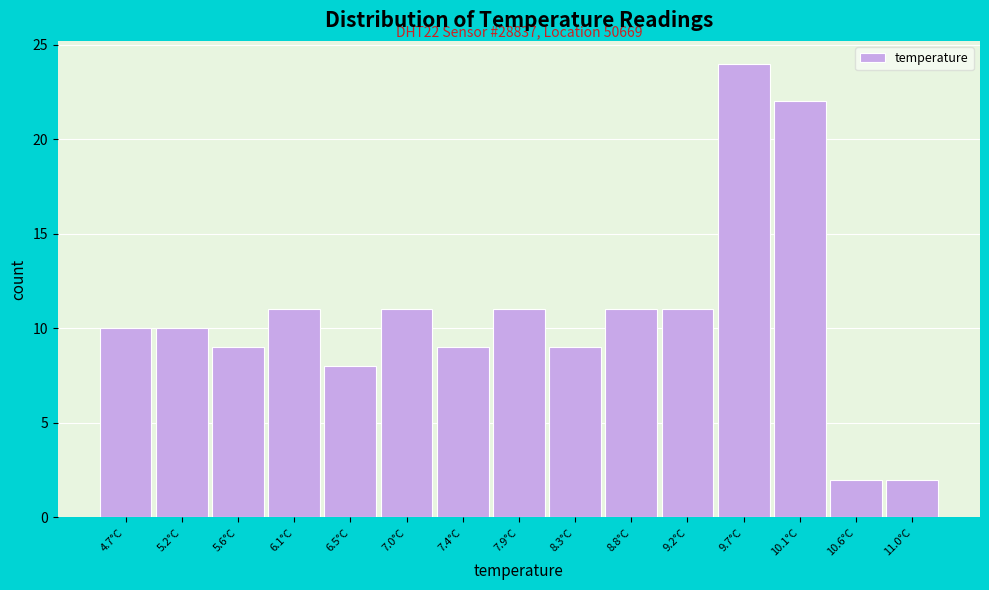

Reading right to left, extract all data points from this chart.

11.0°C=2	10.6°C=2	10.1°C=22	9.7°C=24	9.2°C=11	8.8°C=11	8.3°C=9	7.9°C=11	7.4°C=9	7.0°C=11	6.5°C=8	6.1°C=11	5.6°C=9	5.2°C=10	4.7°C=10